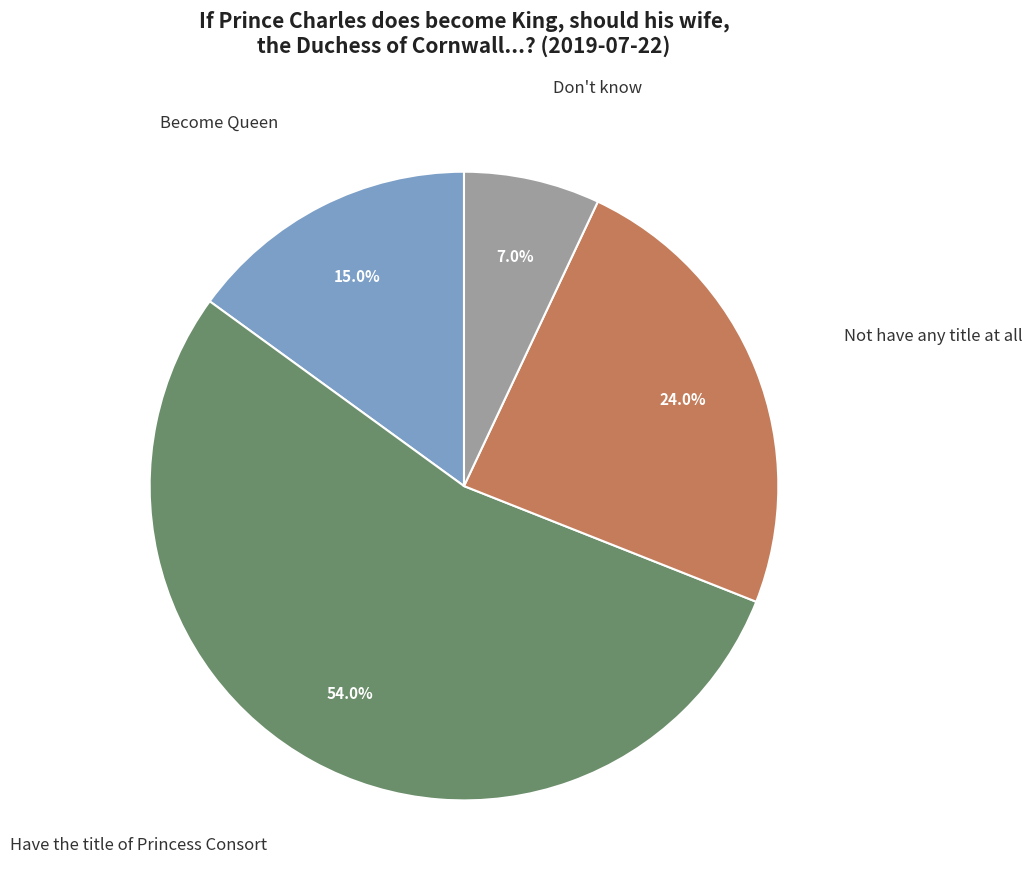

Is there a majority slice in this chart?

Yes